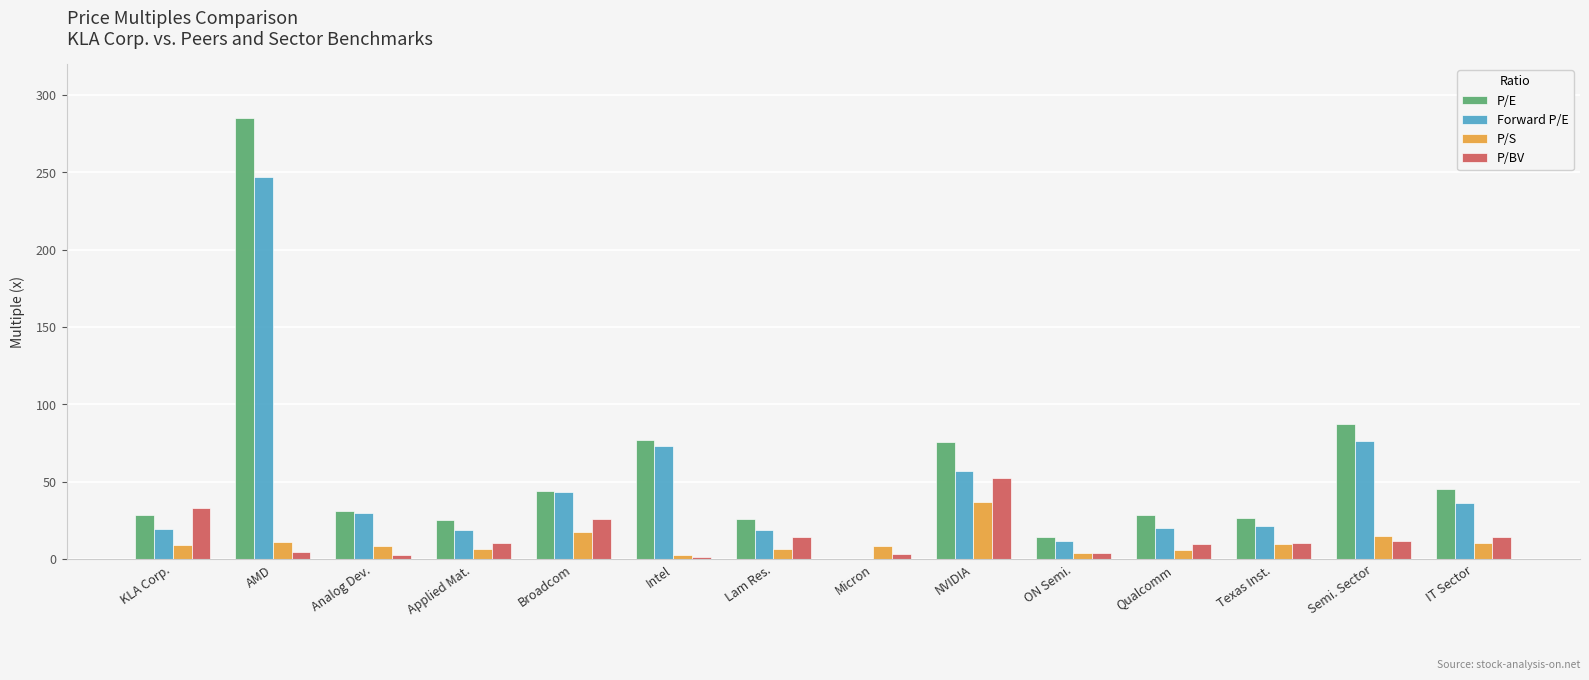

What is the sum of all P/BV values?

197.9